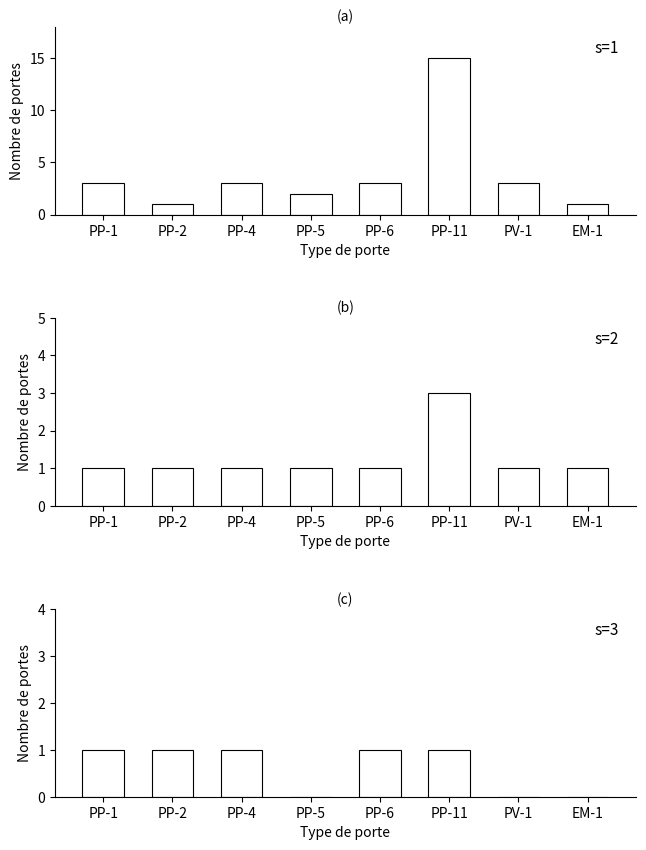

At which category does the chart reach its peak across all series?

PP-11